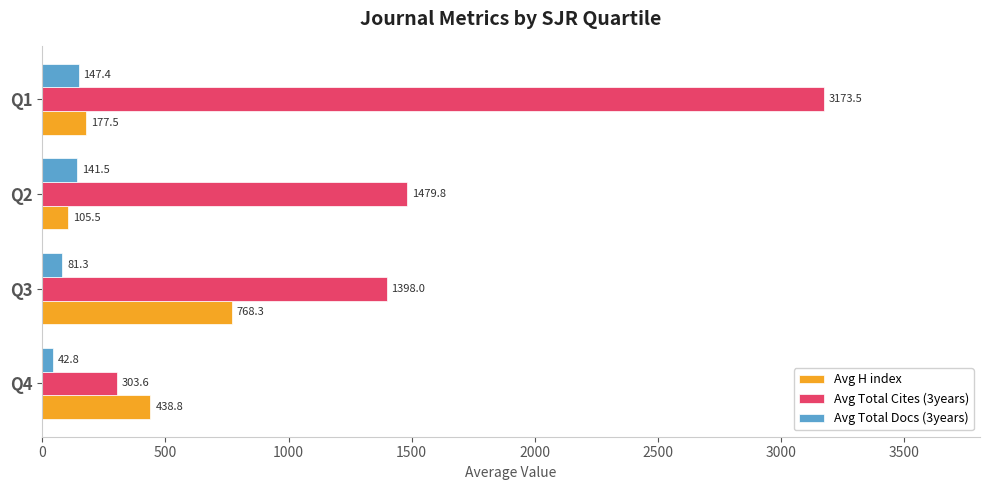

At which label does Avg H index reach its peak?

Q3